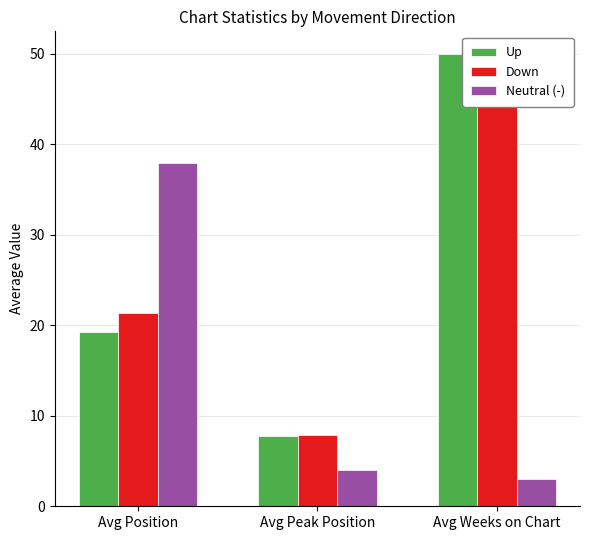

Between Avg Position and Avg Weeks on Chart, which series saw the biggest shift?

Neutral (-)